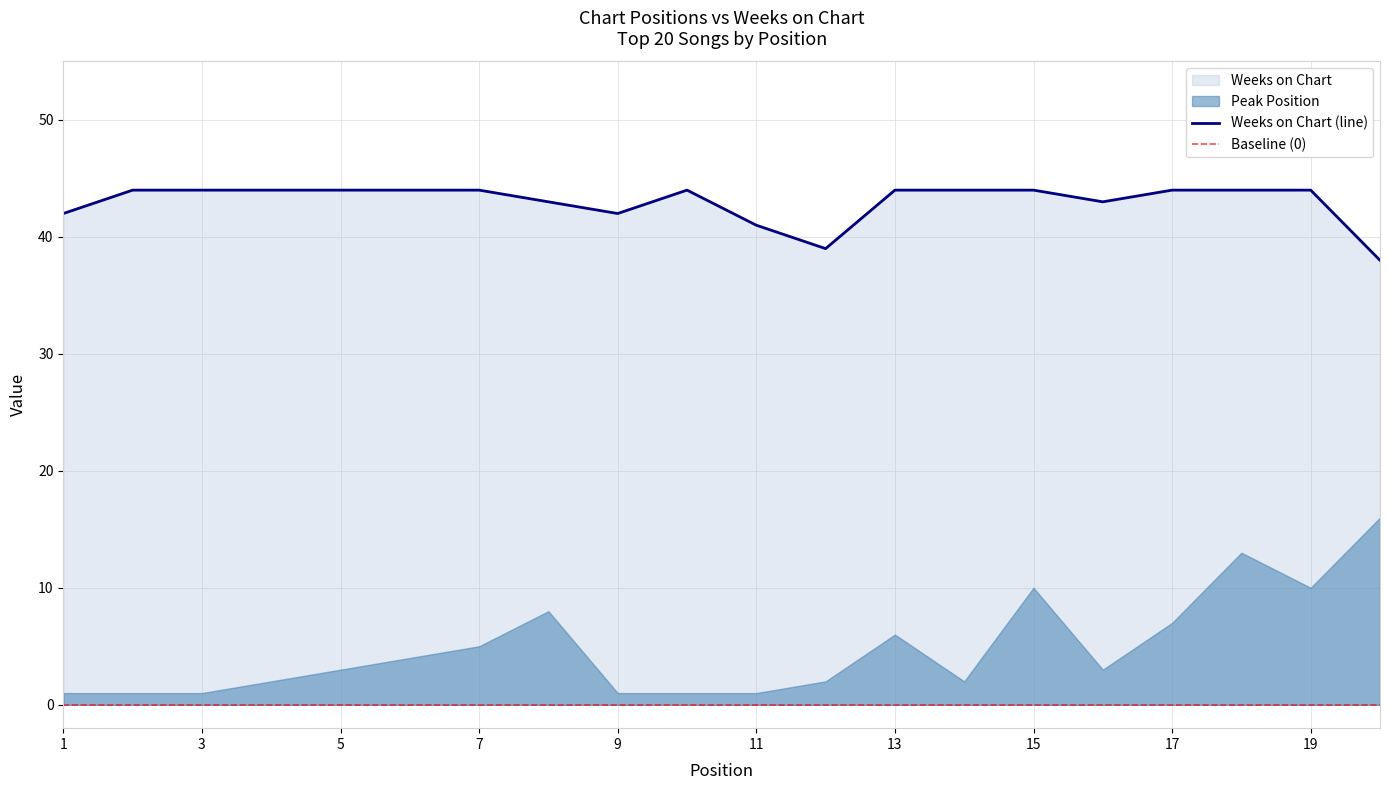

List the labels in order of value, smallest first.

20, 12, 11, 1, 9, 8, 16, 2, 3, 4, 5, 6, 7, 10, 13, 14, 15, 17, 18, 19